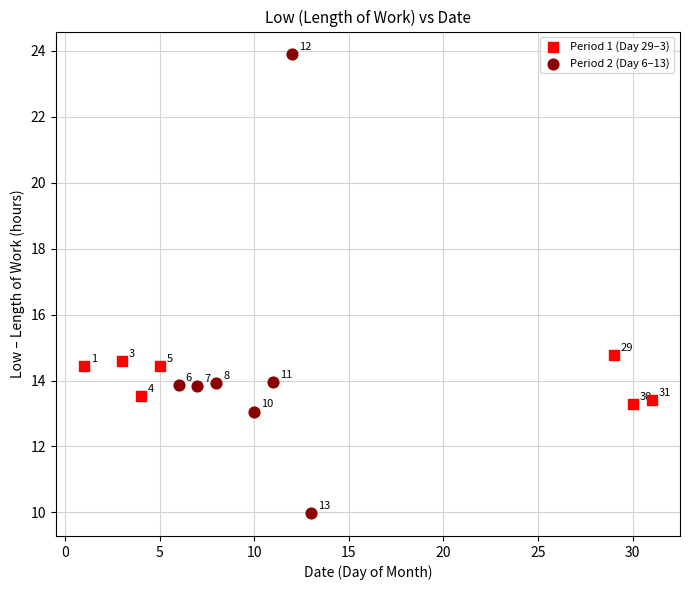

Which series reaches the minimum Y coordinate?

Period 2 (Day 6–13)